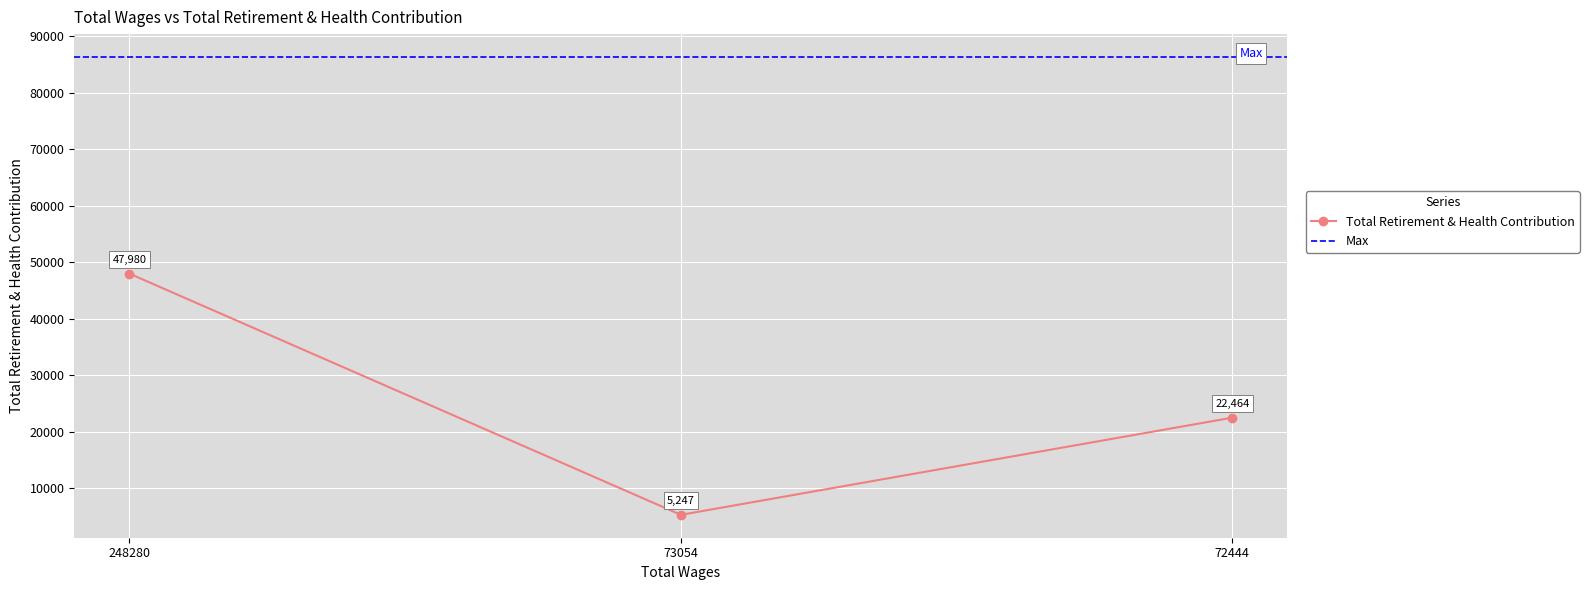

What is the maximum value shown in the chart?

47980